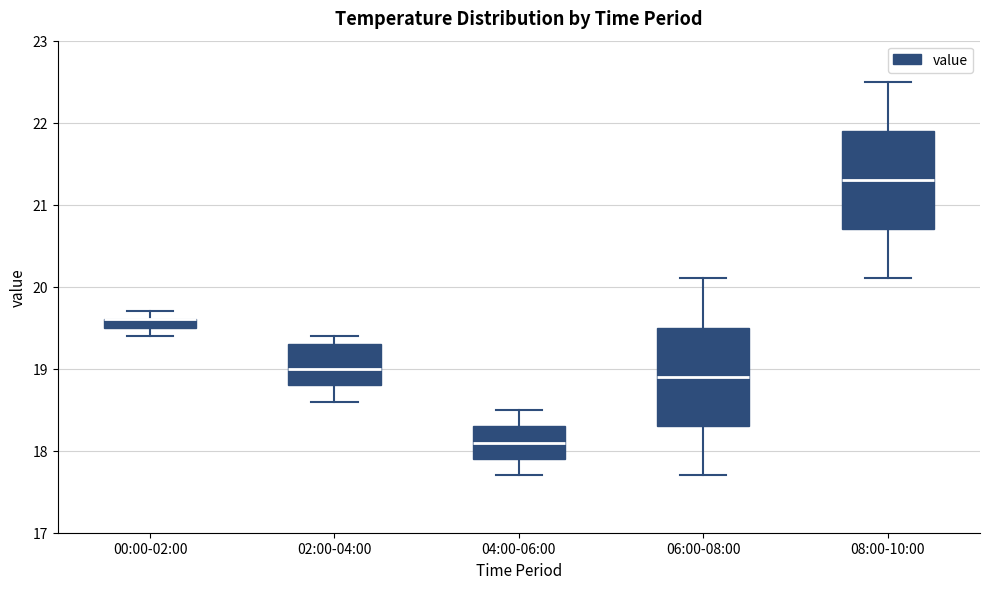

Where is the lower edge of the box for 08:00-10:00 on the y-axis? The values are not printed on the chart, so give them approximately, as read against the axis.

20.7